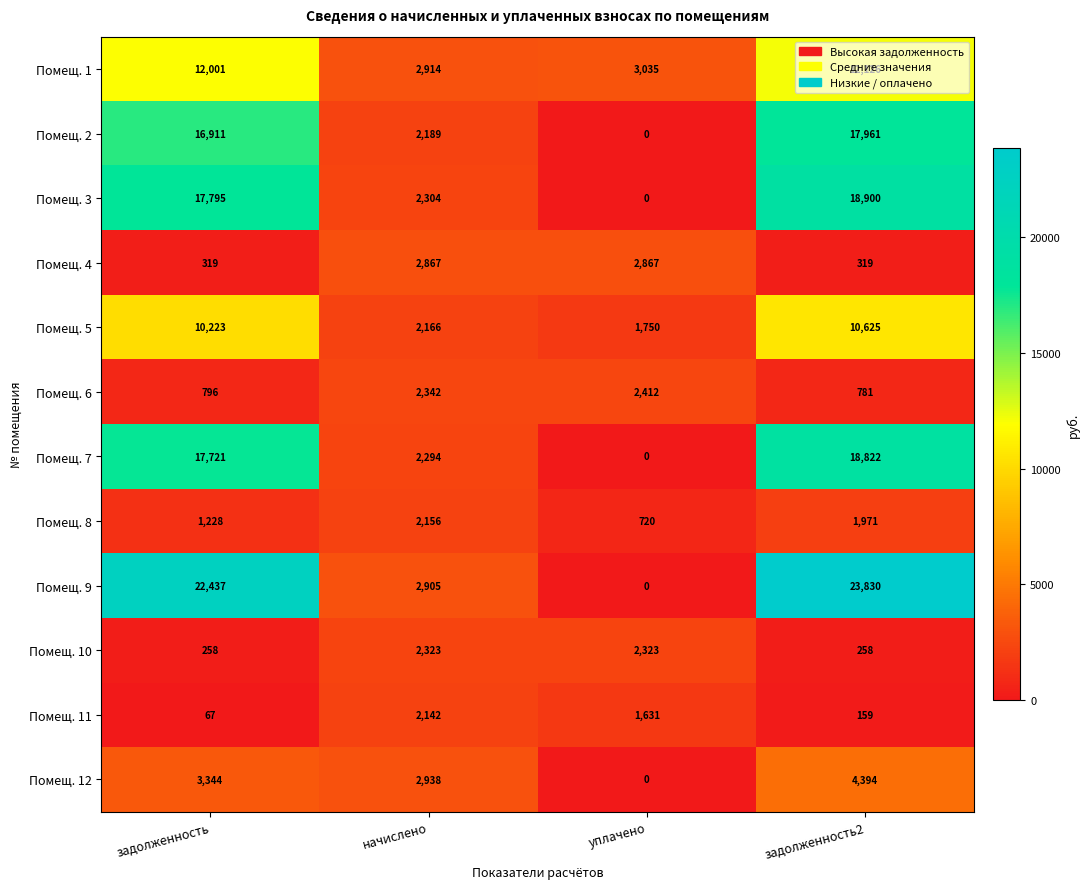

At which category is the sum across all series the highest?

задолженность2